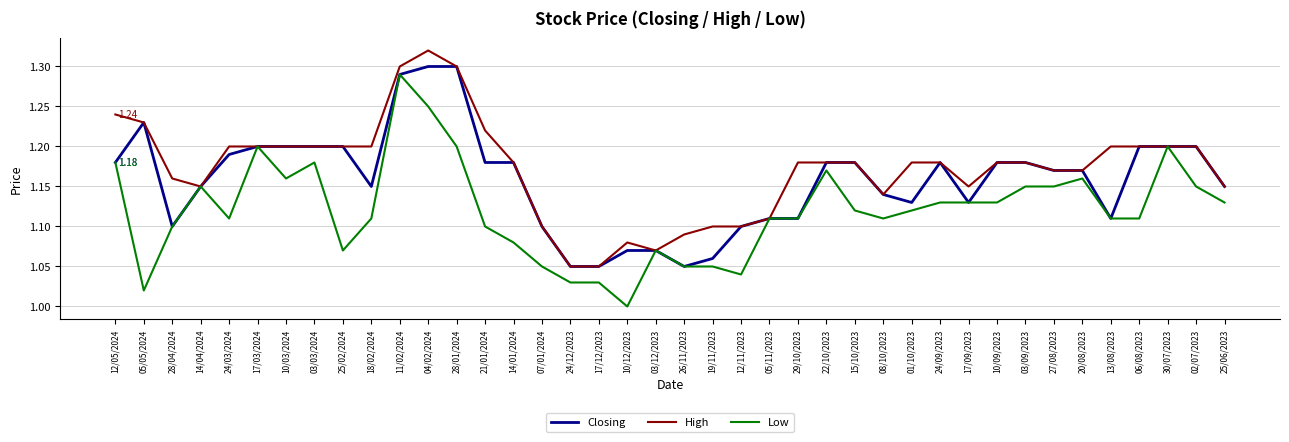

Which series has the largest total across all categories?

High